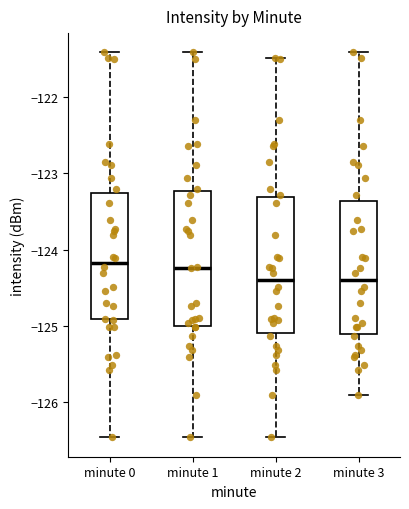

Where does the median line of the box for minute 0 sit on the y-axis? The values are not printed on the chart, so give them approximately, as read against the axis.

-124.2